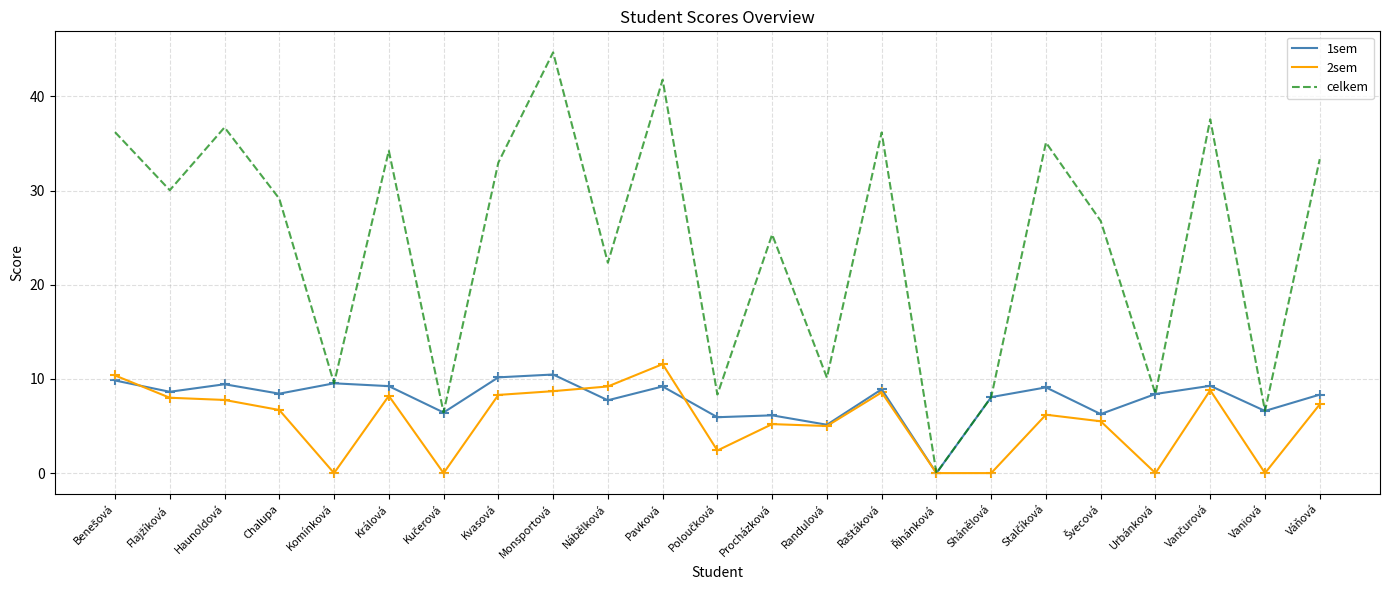

What are all the series names shown in the legend?

1sem, 2sem, celkem